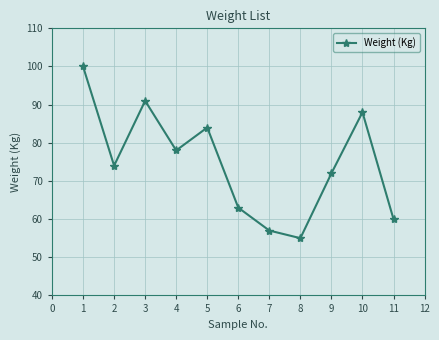

Rank the categories by value from highest to lowest.

1, 3, 10, 5, 4, 2, 9, 6, 11, 7, 8